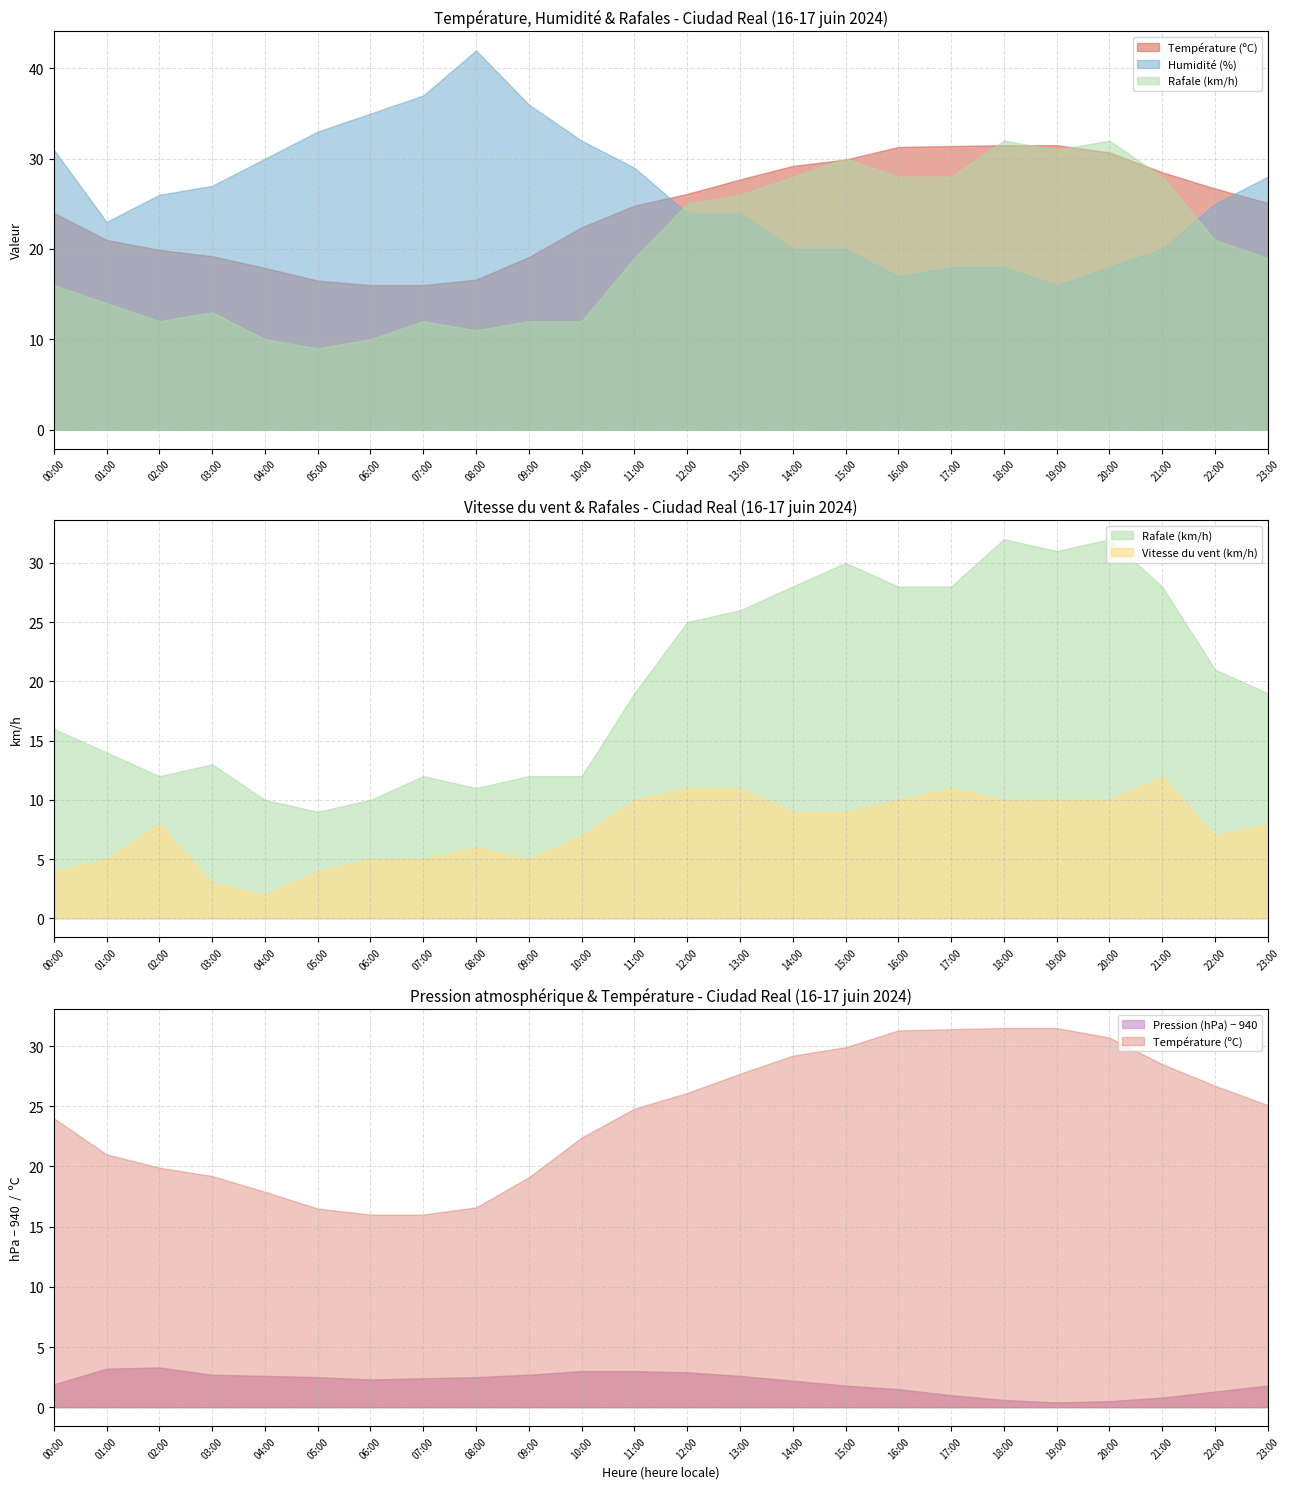

At which label does Pression (hPa) reach its peak?

02:00